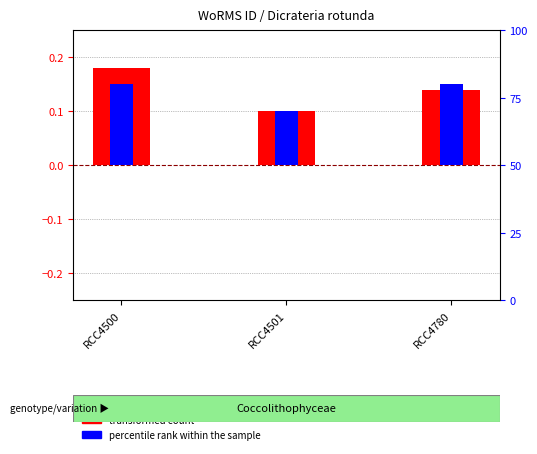

What is the minimum value for transformed count?

0.1